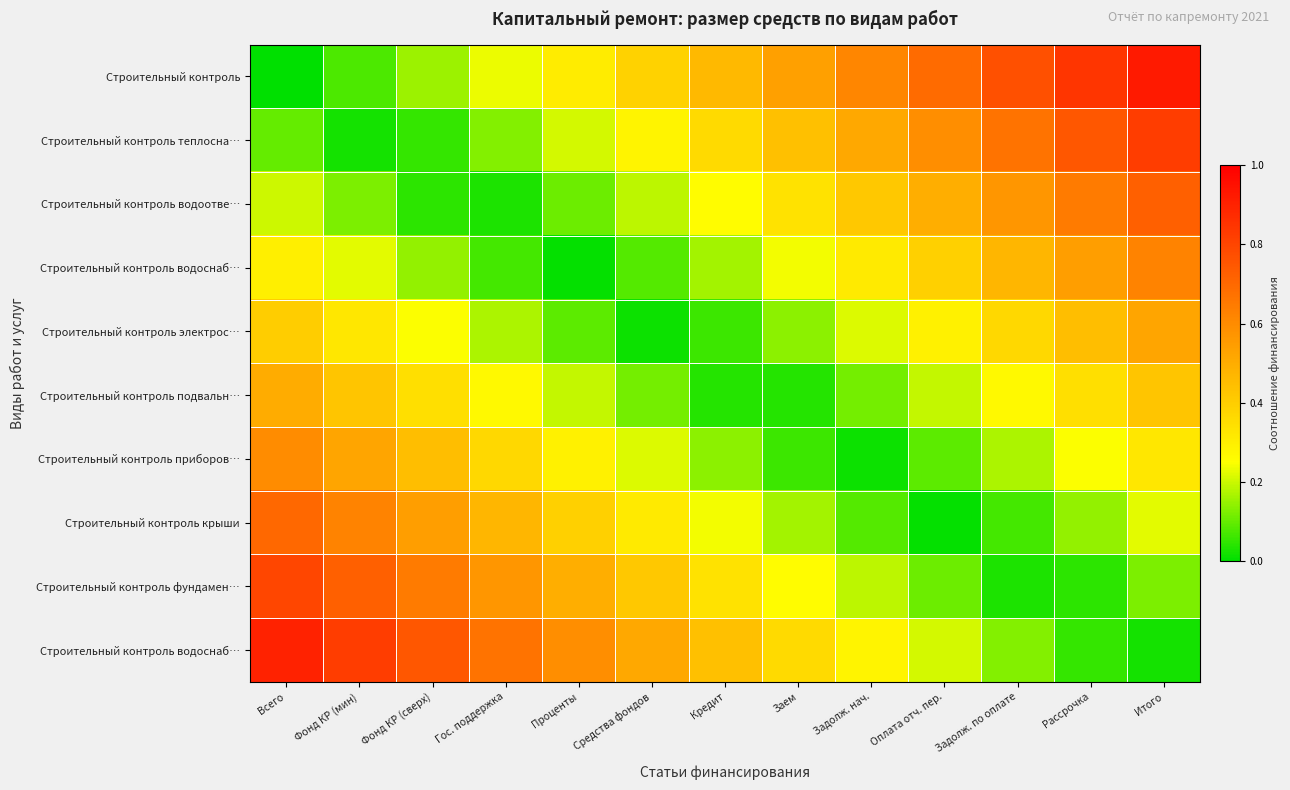

Count the number of data series in this chart.

10